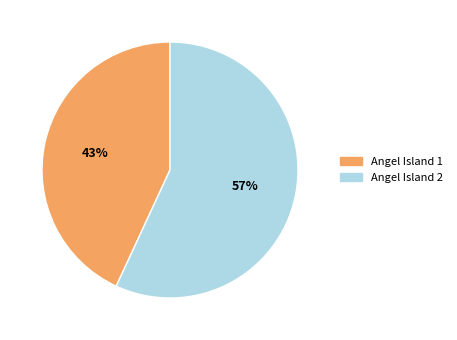

Rank the categories by value from lowest to highest.

Angel Island 1, Angel Island 2